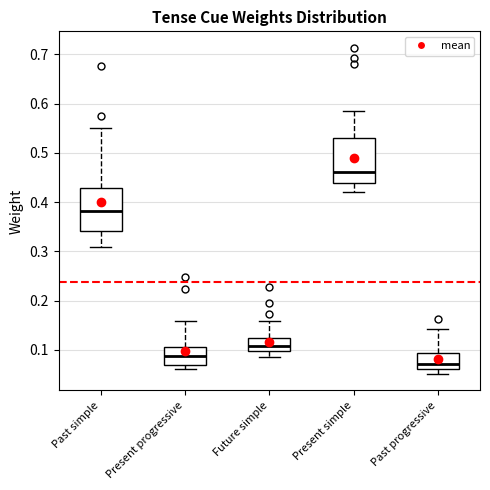

Reading left to right, transcribe this box plot: for each box, give where its median line is, the range the box spans, and where its two whiskers end, as read against the y-axis. The values are not printed on the chart, so give them approximately, as read against the axis.

Past simple: median 0.38, box 0.34 to 0.43, whiskers 0.31 to 0.55
Present progressive: median 0.09, box 0.07 to 0.11, whiskers 0.06 to 0.16
Future simple: median 0.11, box 0.10 to 0.12, whiskers 0.09 to 0.16
Present simple: median 0.46, box 0.44 to 0.53, whiskers 0.42 to 0.58
Past progressive: median 0.07, box 0.06 to 0.09, whiskers 0.05 to 0.14